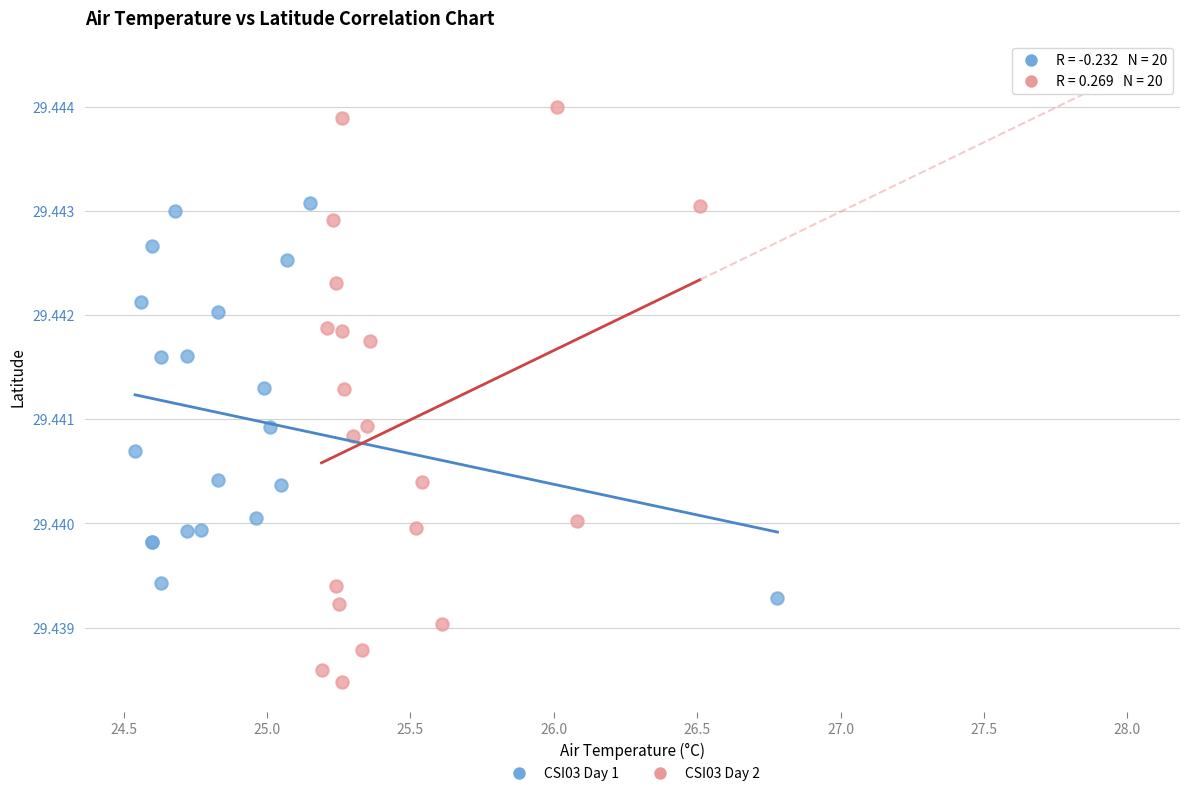

What are all the series names shown in the legend?

CSI03 Day 1, CSI03 Day 2